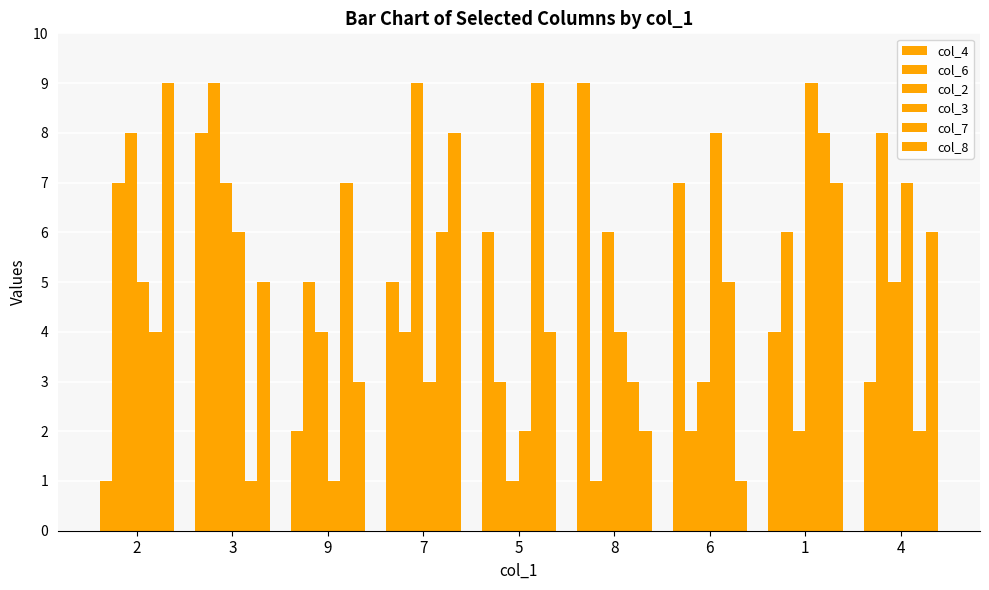

How many data points in col_7 are less than 5?

4